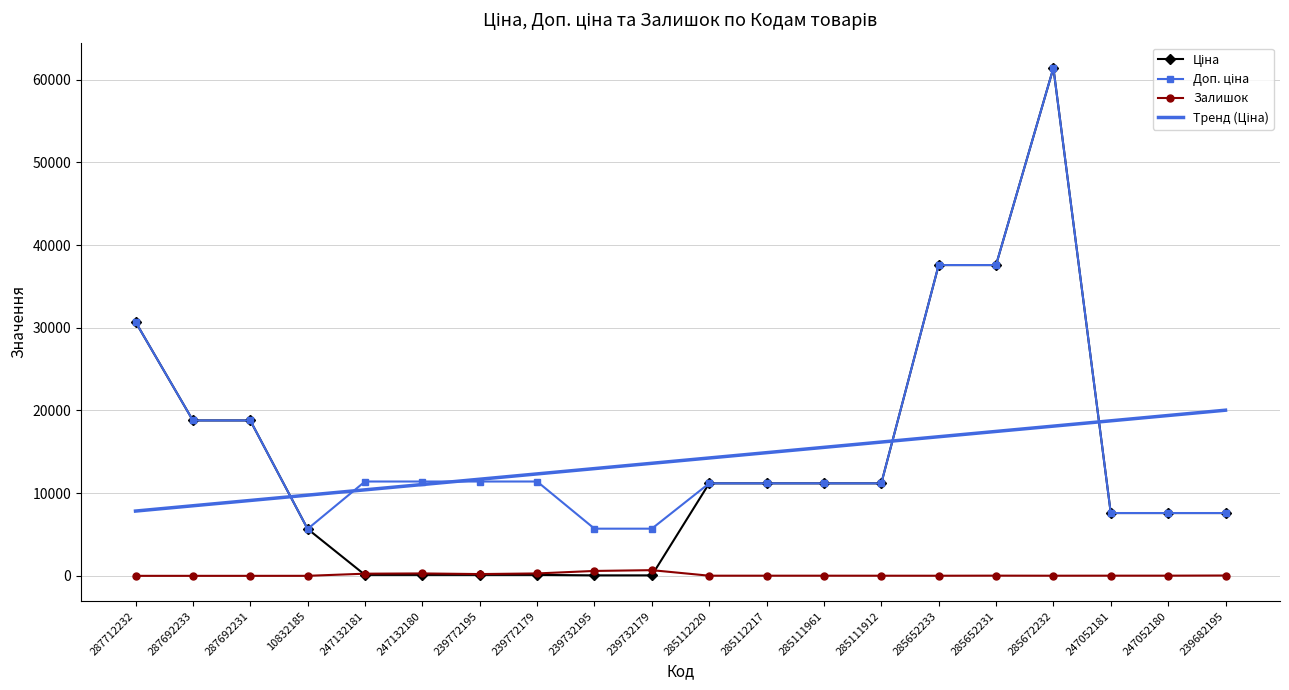

What is the maximum value shown in the chart?

61434.3